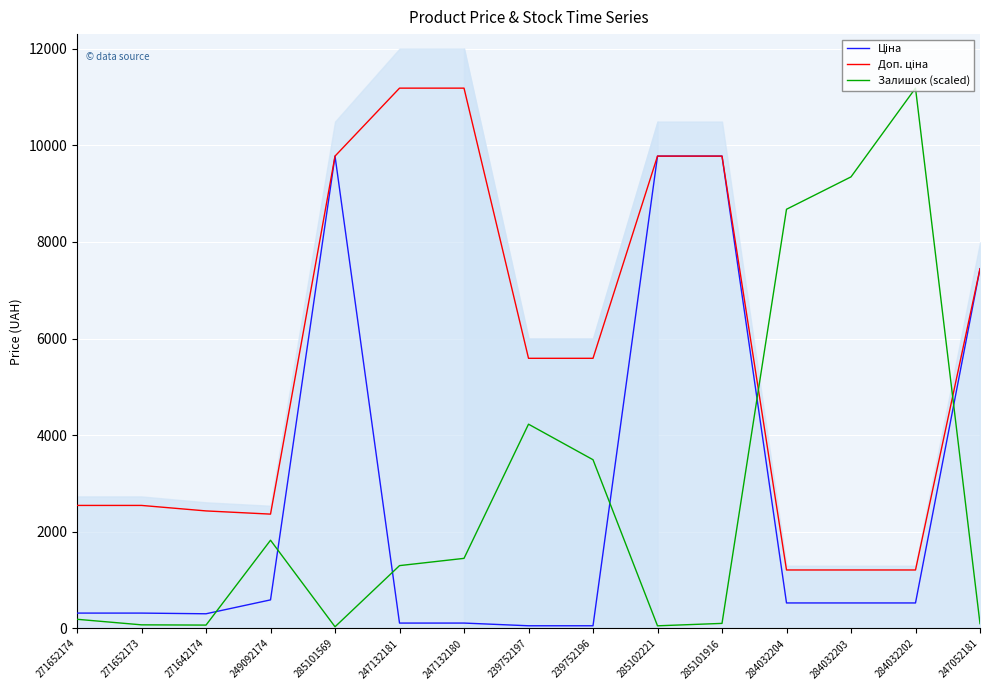

List the series in order of their peak value, highest first.

Доп. ціна, Залишок (scaled), Ціна